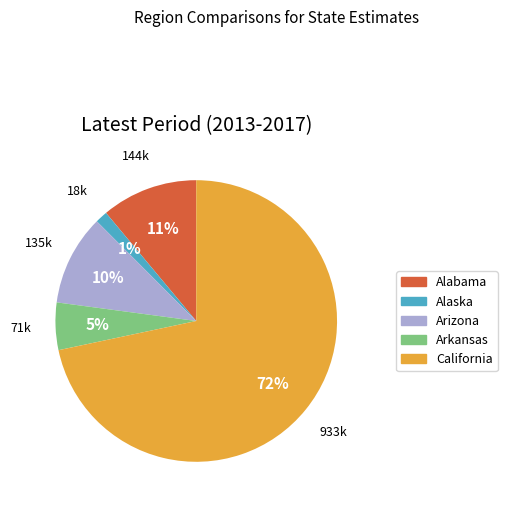

To the nearest percent, what is the combined percentage of Alabama and Arizona?

21%